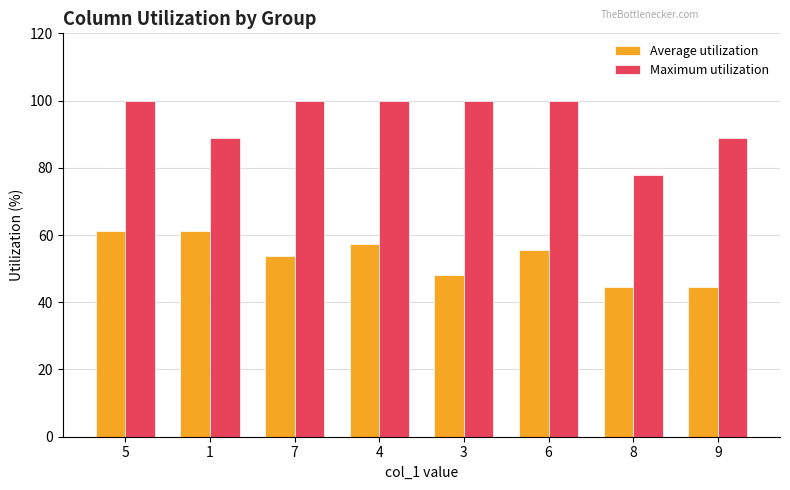

Rank the series by their average value, from highest to lowest.

Maximum utilization, Average utilization